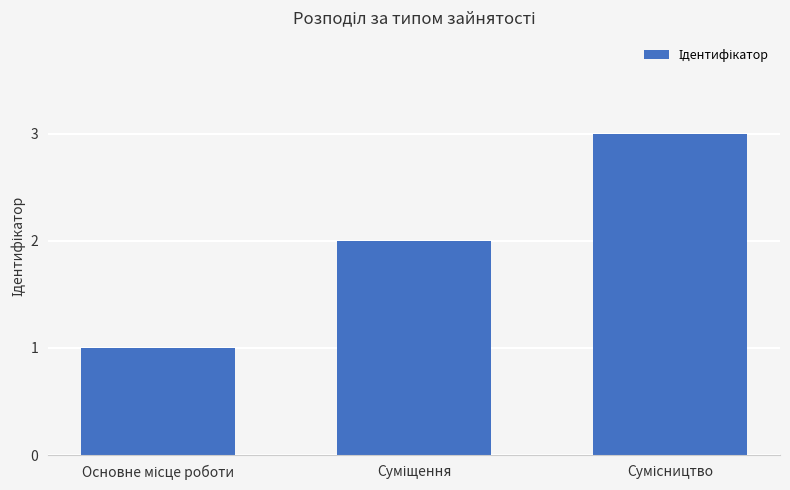

What is the difference between the second highest and minimum values?

1